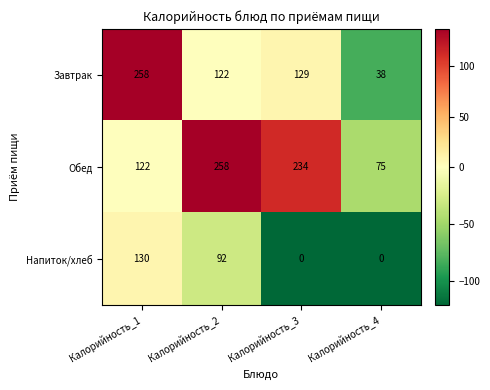

True or false: Завтрак has a value of 258 at Калорийность_1.

True